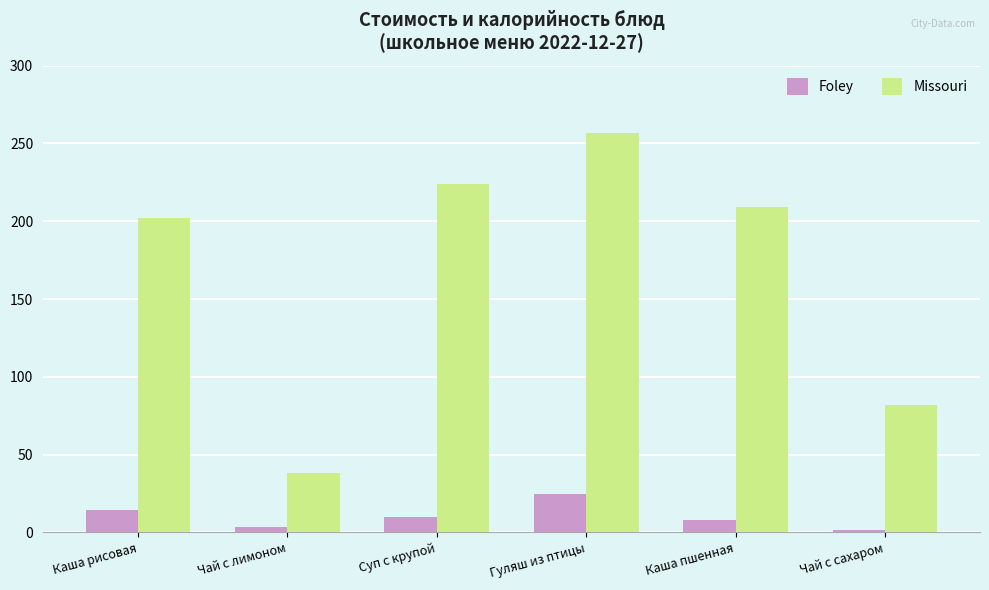

The Missouri series shows 224.0 at Суп с крупой. True or false?

True